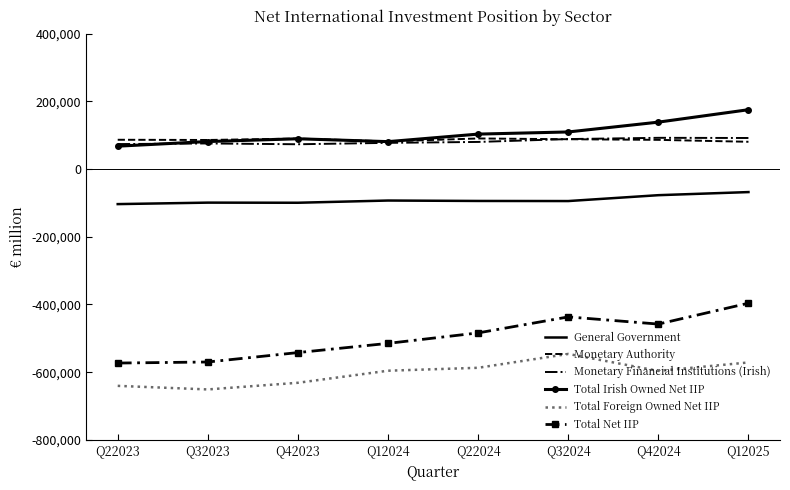

Which series has the largest range (max minus min)?

Total Net IIP